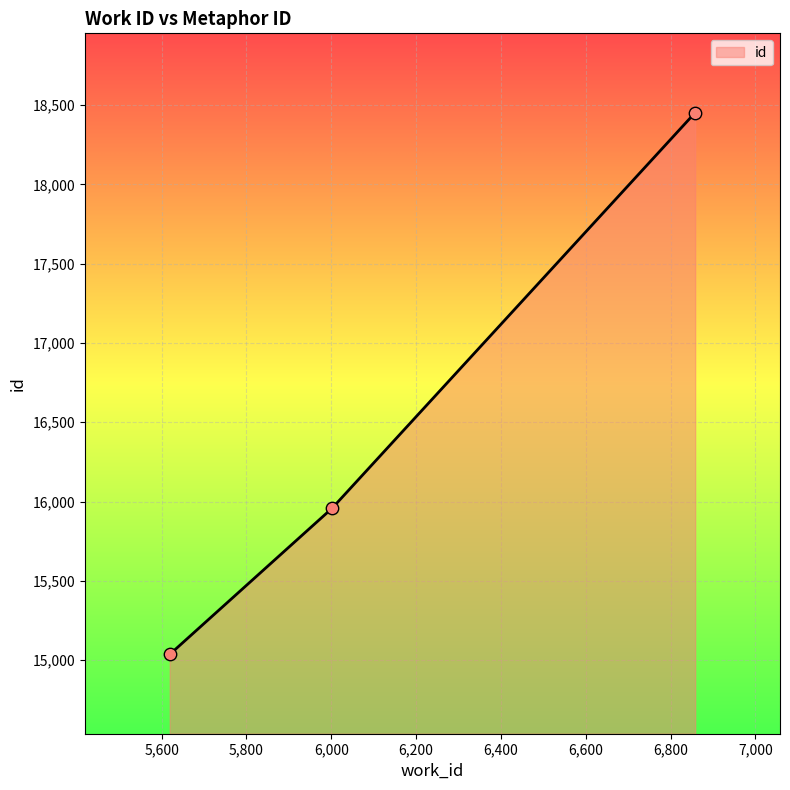

What is the difference between the maximum and minimum values?

3416